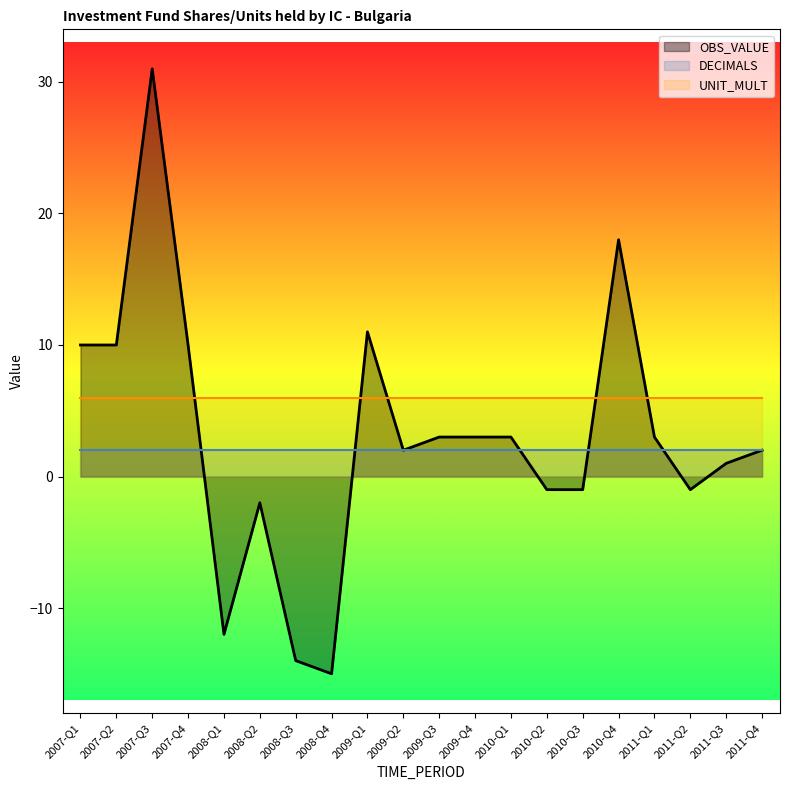

What is the label of the 14th point from the right?

2008-Q3